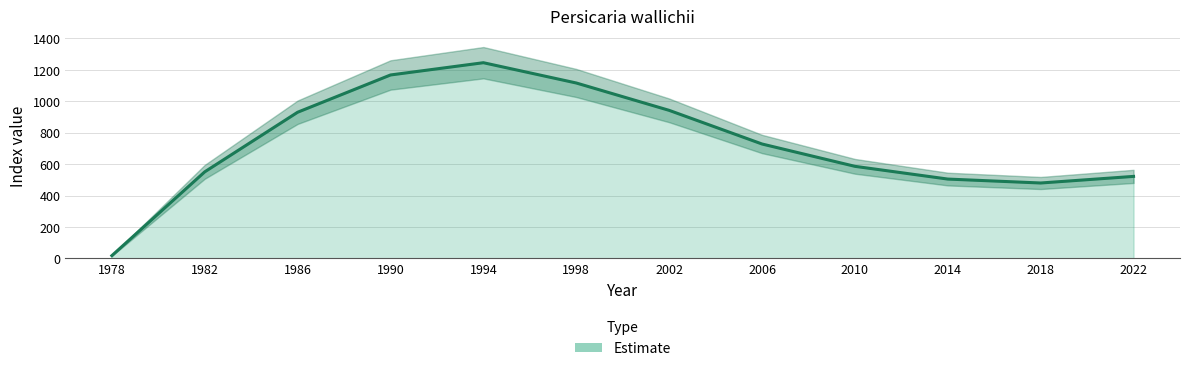

The value of indexcijfer at 1998 is 1642. True or false?

False